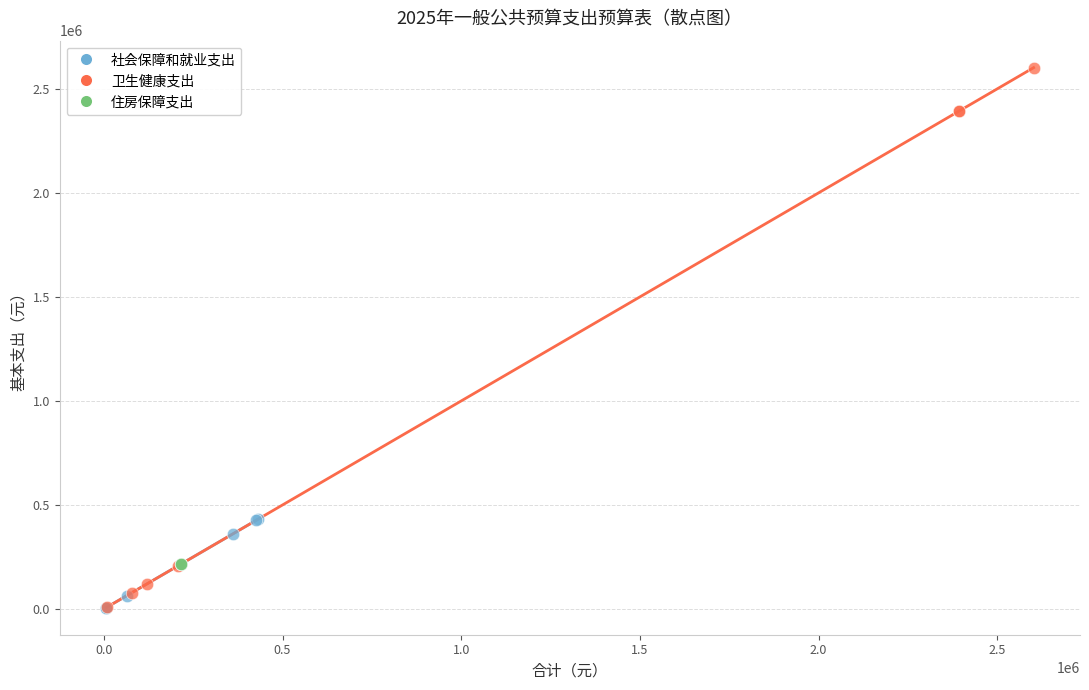

Which series contains the highest Y value?

卫生健康支出